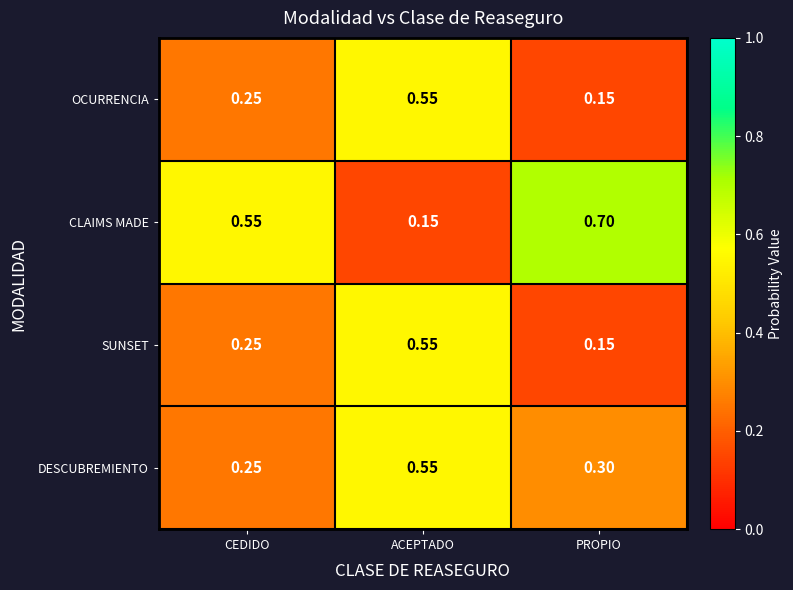

Rank the categories by SUNSET value from lowest to highest.

PROPIO, CEDIDO, ACEPTADO